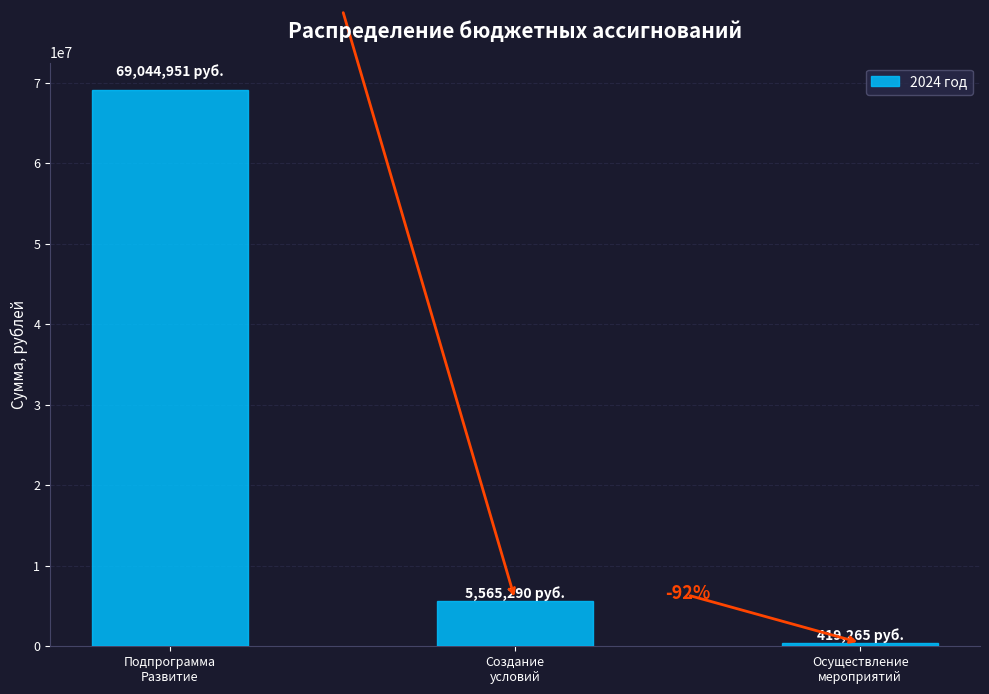

Reading right to left, extract all data points from this chart.

419265.0	5565290.0	69044950.8